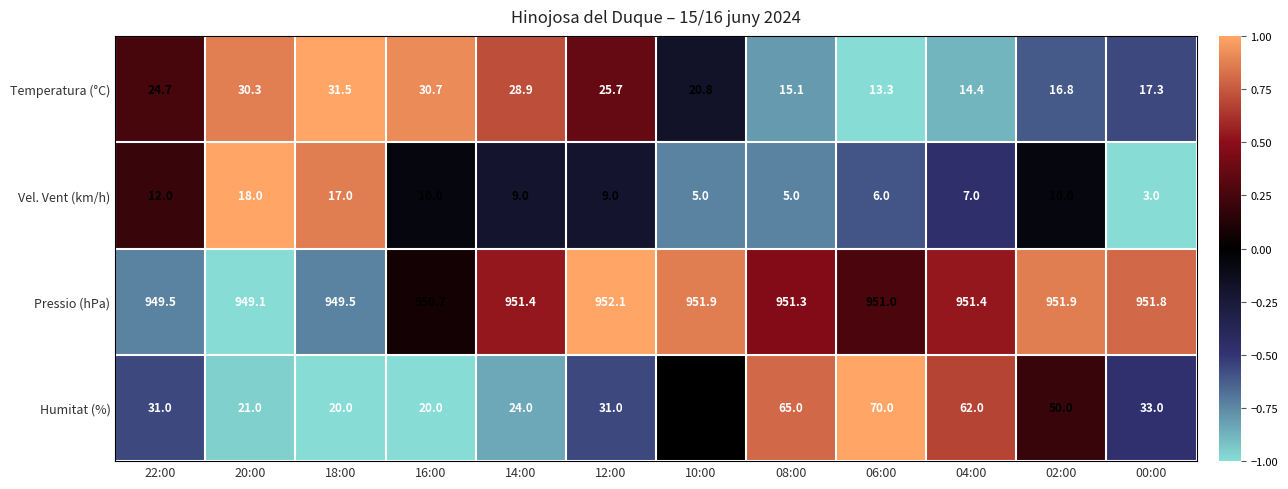

At which label does Humitat (%) first exceed 33?

10:00